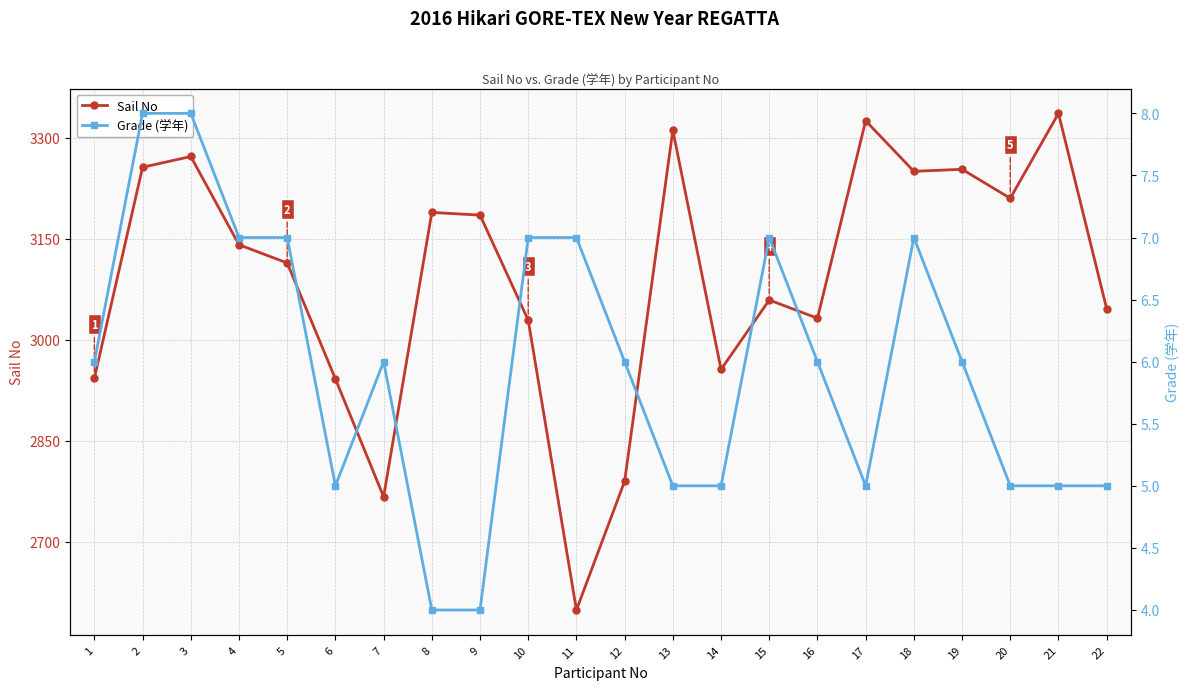

Is this an area chart (filled region under the line)?

No